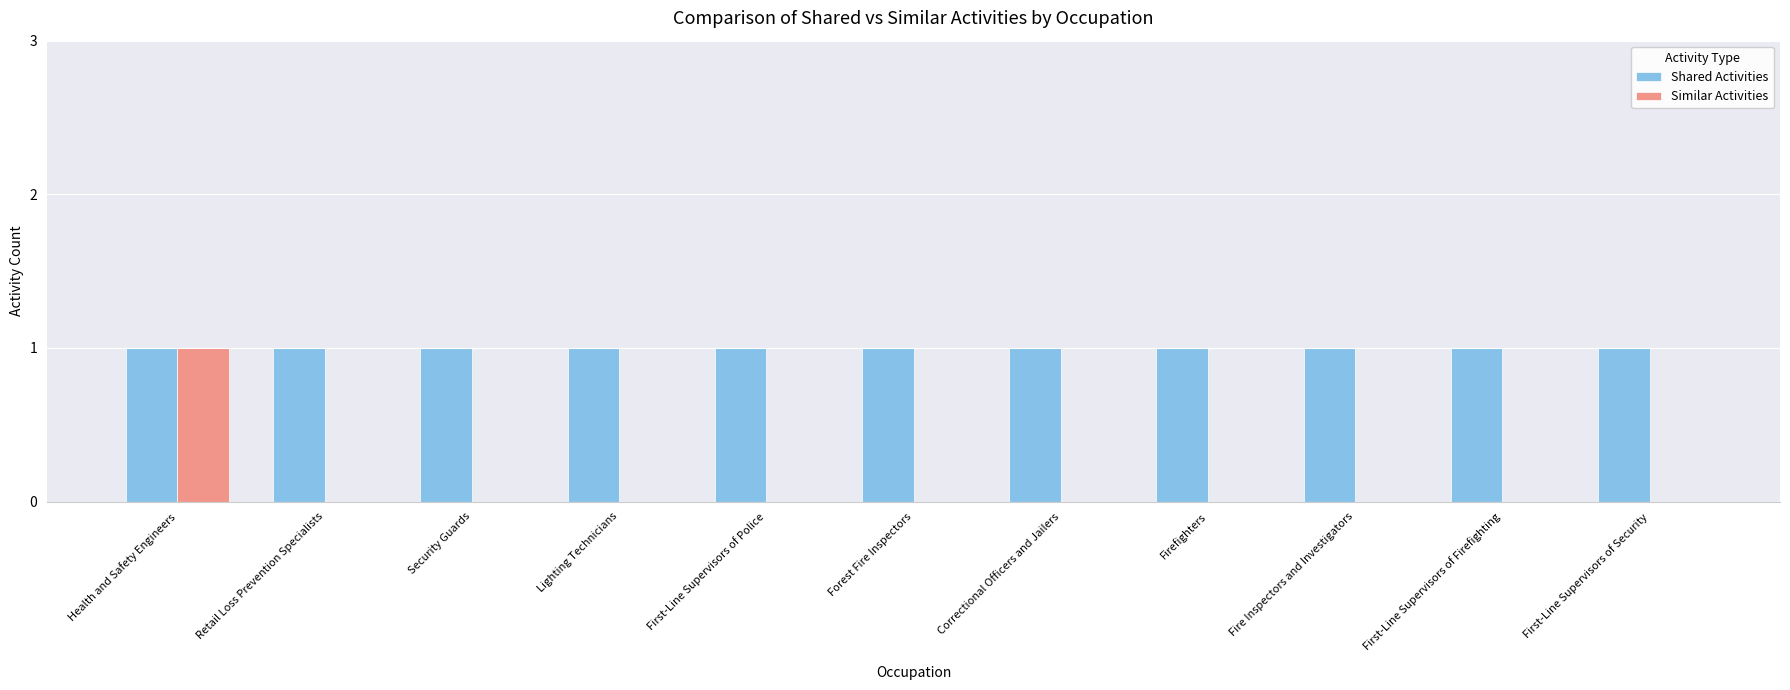

Reading left to right, extract all data points from this chart.

Shared Activities: Health and Safety Engineers=1	Retail Loss Prevention Specialists=1	Security Guards=1	Lighting Technicians=1	First-Line Supervisors of Police=1	Forest Fire Inspectors=1	Correctional Officers and Jailers=1	Firefighters=1	Fire Inspectors and Investigators=1	First-Line Supervisors of Firefighting=1	First-Line Supervisors of Security=1
Similar Activities: Health and Safety Engineers=1	Retail Loss Prevention Specialists=0	Security Guards=0	Lighting Technicians=0	First-Line Supervisors of Police=0	Forest Fire Inspectors=0	Correctional Officers and Jailers=0	Firefighters=0	Fire Inspectors and Investigators=0	First-Line Supervisors of Firefighting=0	First-Line Supervisors of Security=0